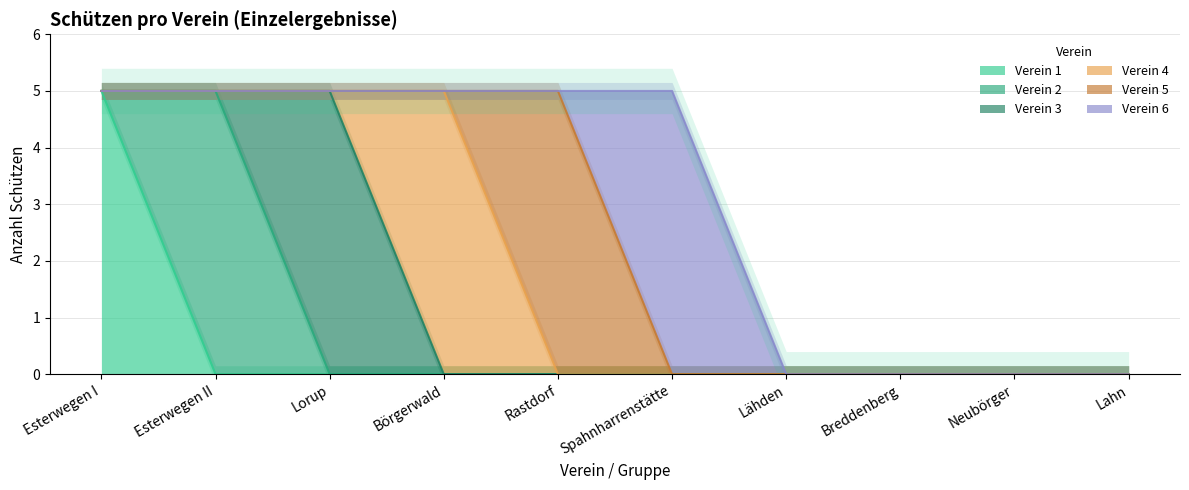

Count the number of data series in this chart.

6